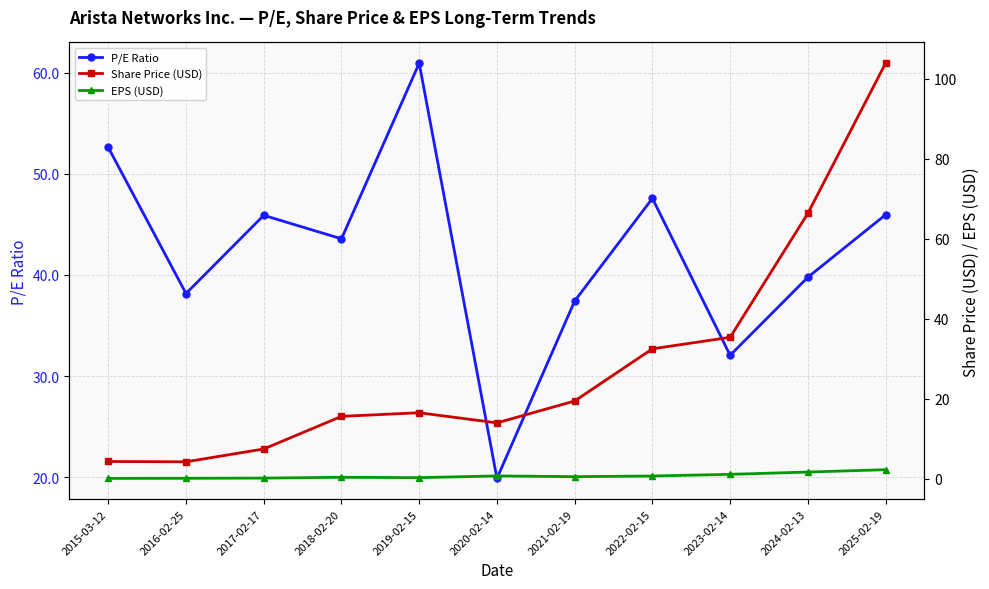

What is the total value across all series at 2023-02-14?

68.5